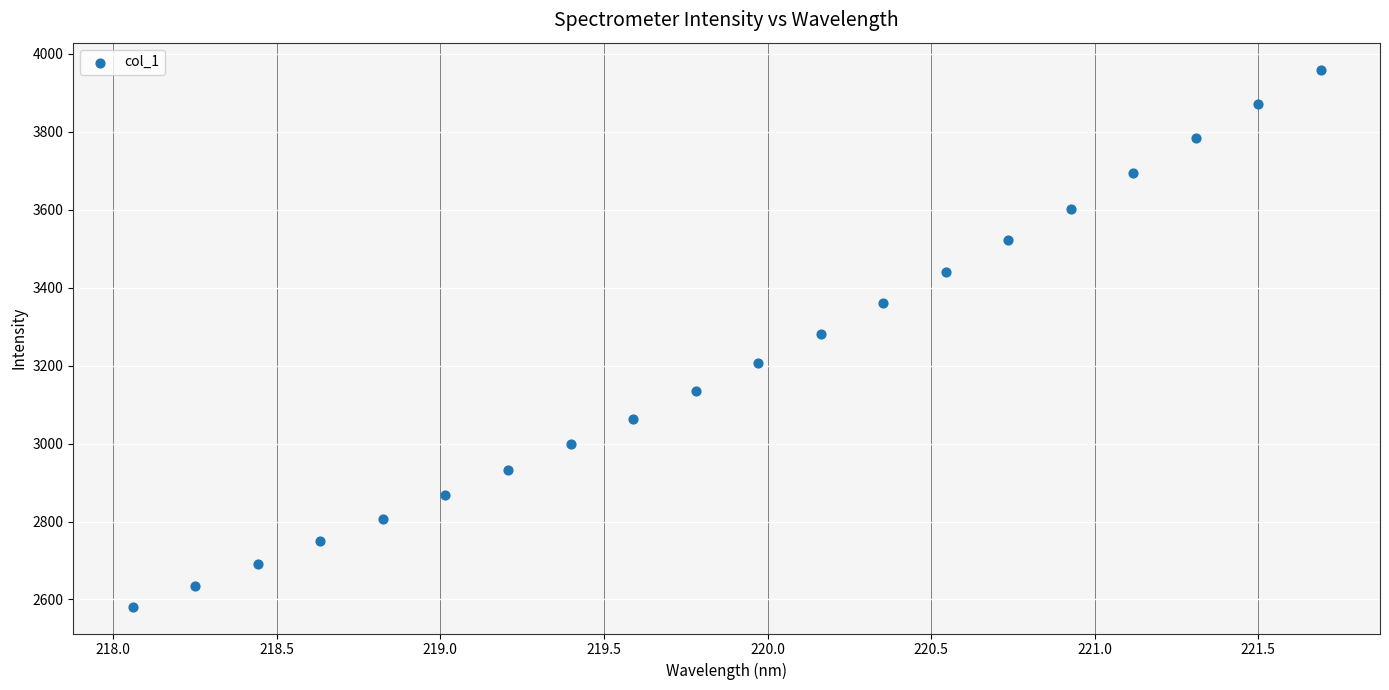

What is the range of Y values (max minus min)?

1377.9